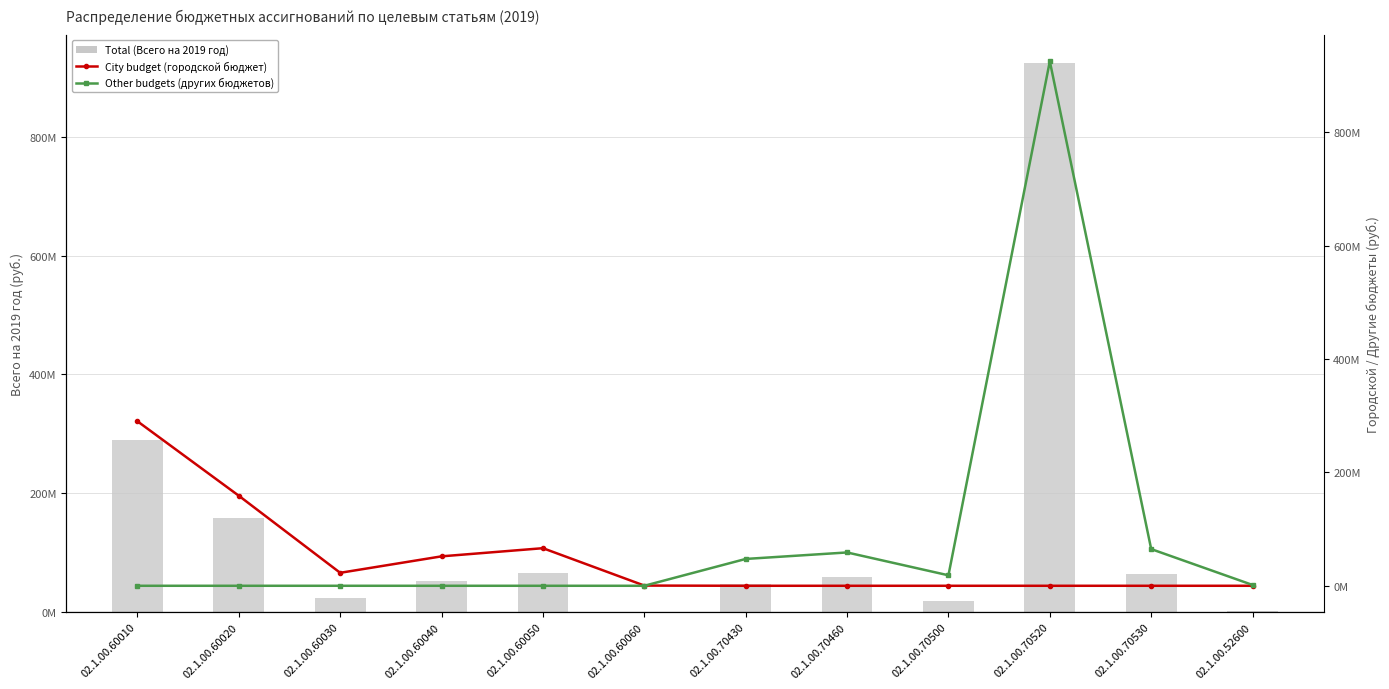

How many positive values does the City budget (городской бюджет) series have?

6